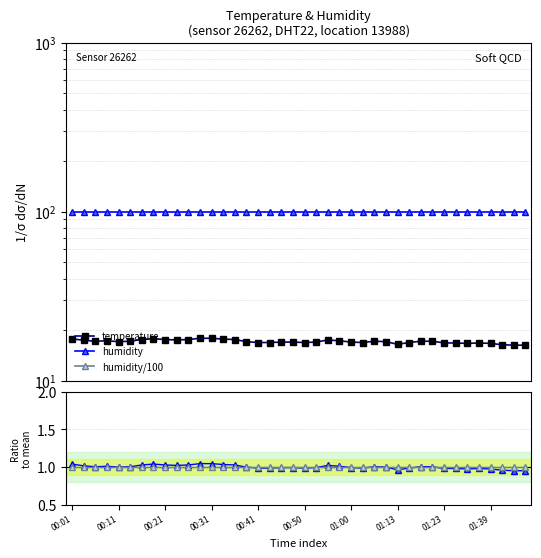

True or false: temperature ratio has a value of 0.3 at 00:31.

False